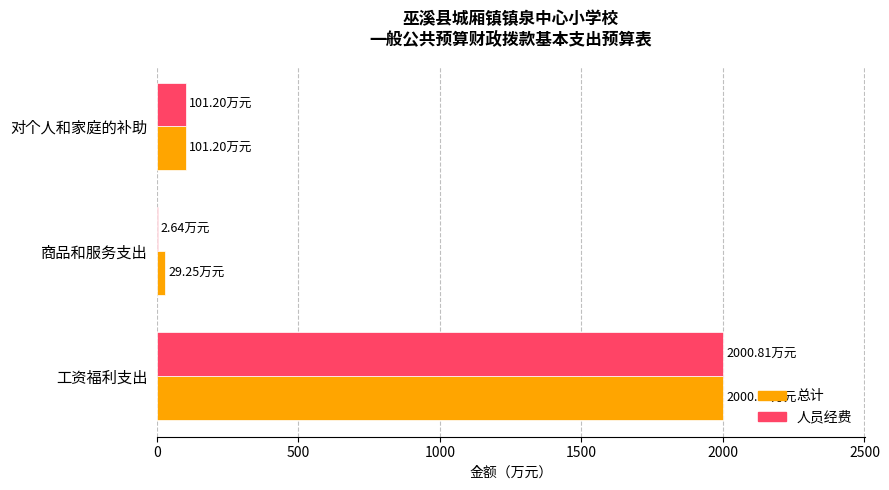

What is the sum of all 总计 values?

2131.3